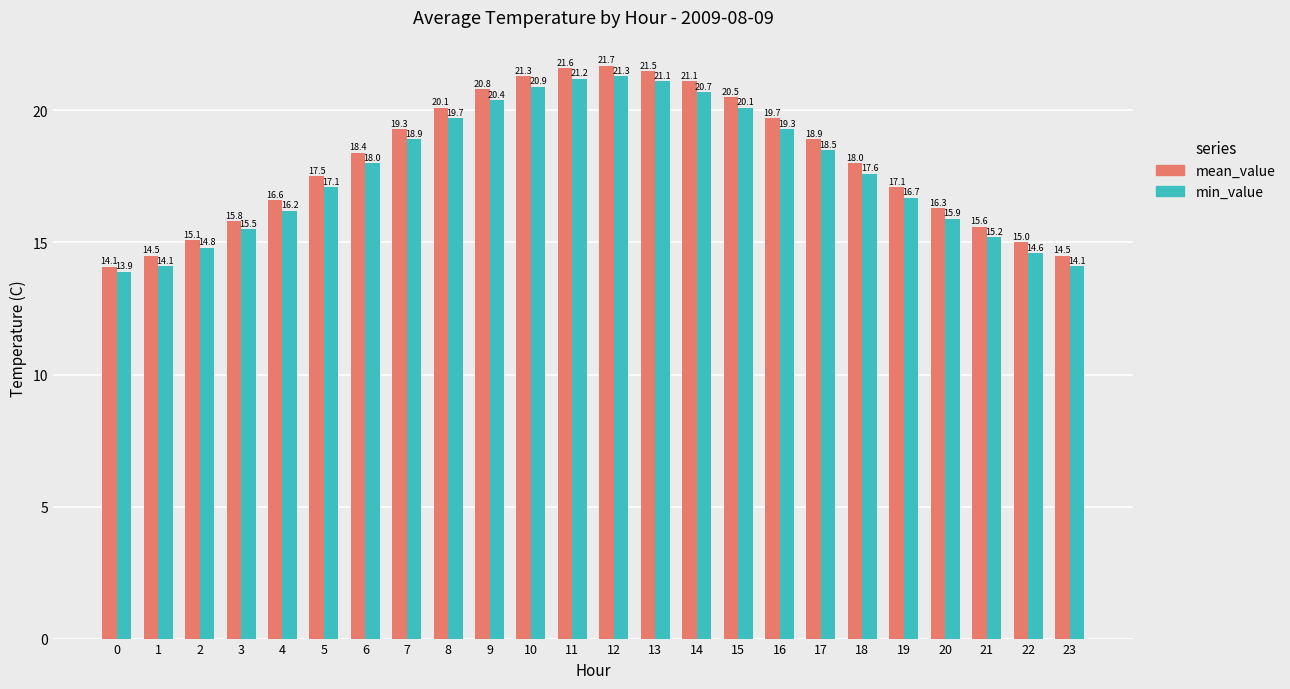

What is the value of the mean_value bar at the 1st from the left?

14.1